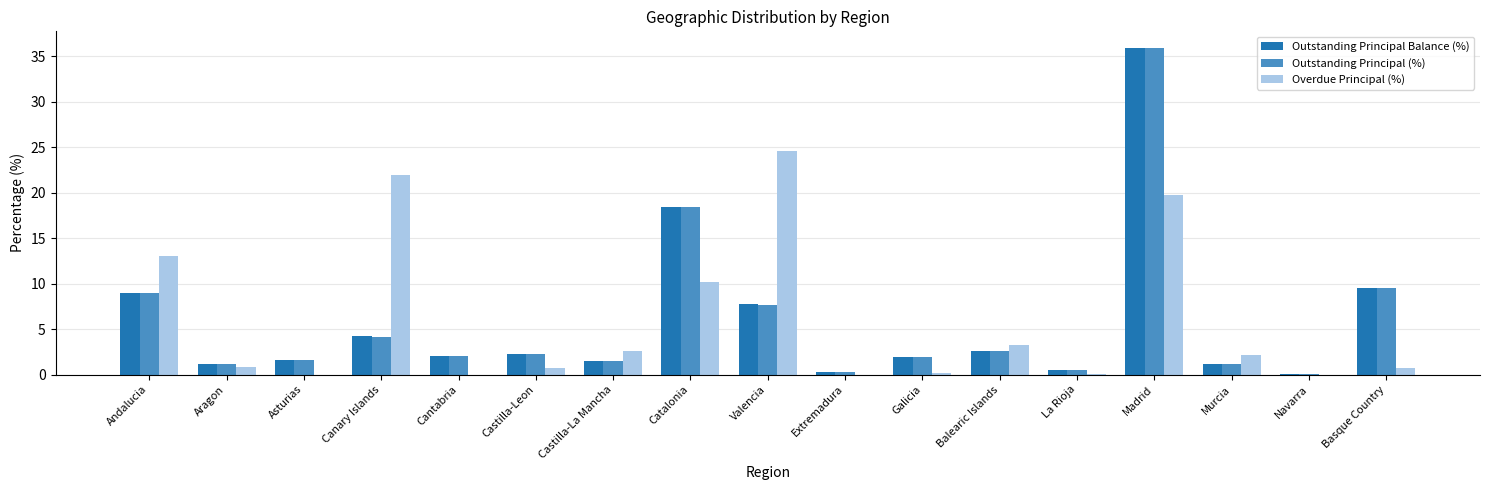

Count the number of data series in this chart.

3